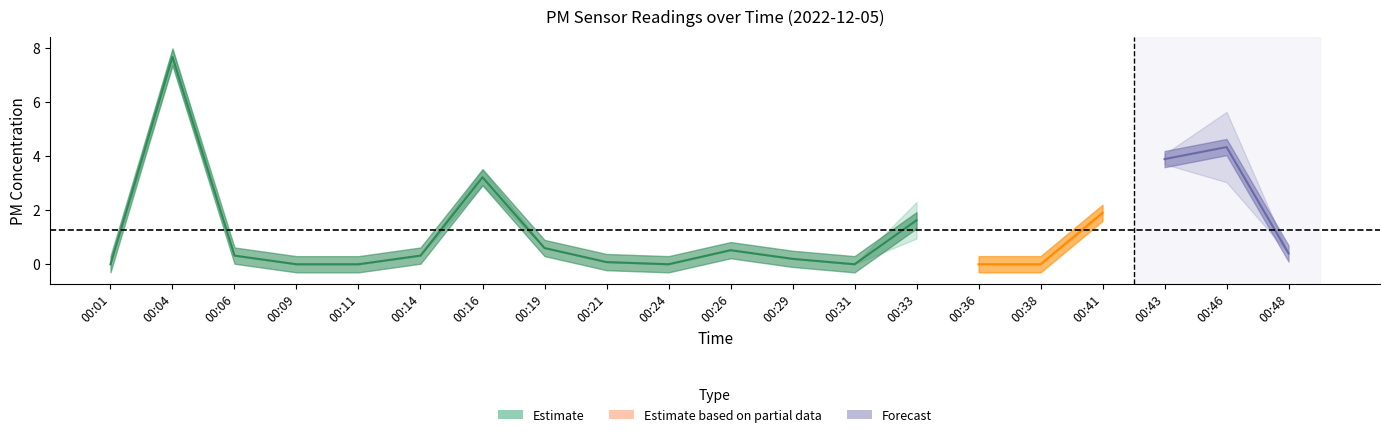

What is the sum of all P2 values?

22.2